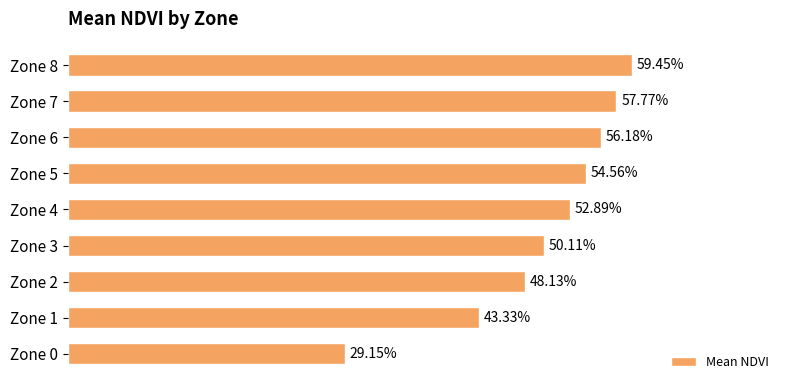

How many values are between 0 and 1?

9